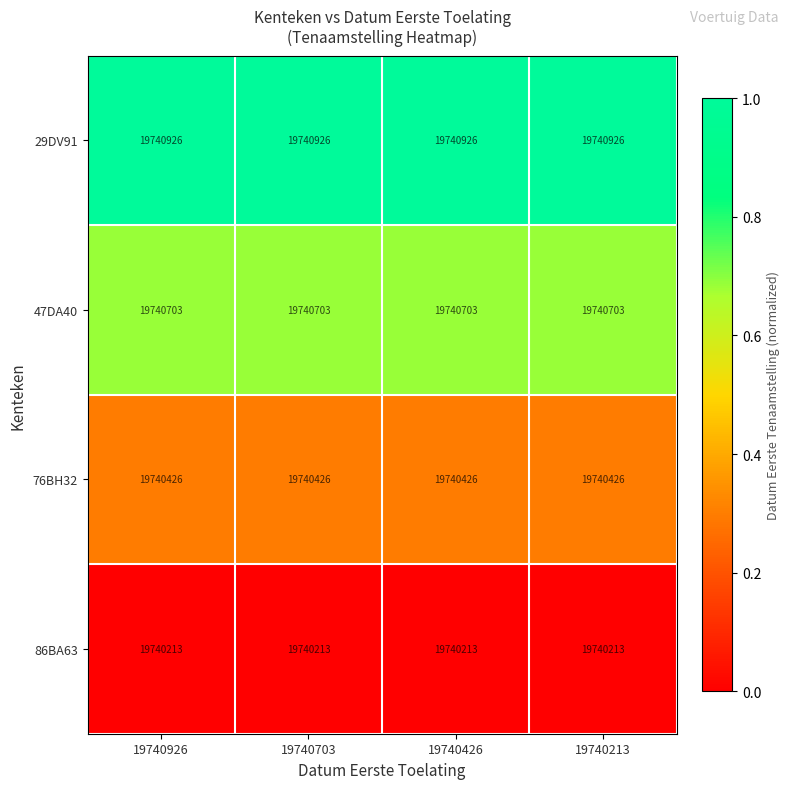

At how many categories does at least one series exceed 19740281?

4